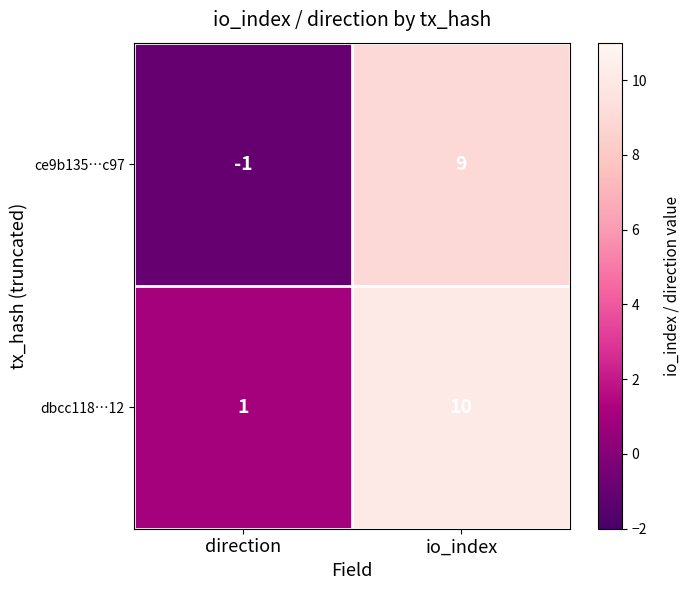

List the series in order of their overall mean, lowest first.

ce9b135…c97, dbcc118…12